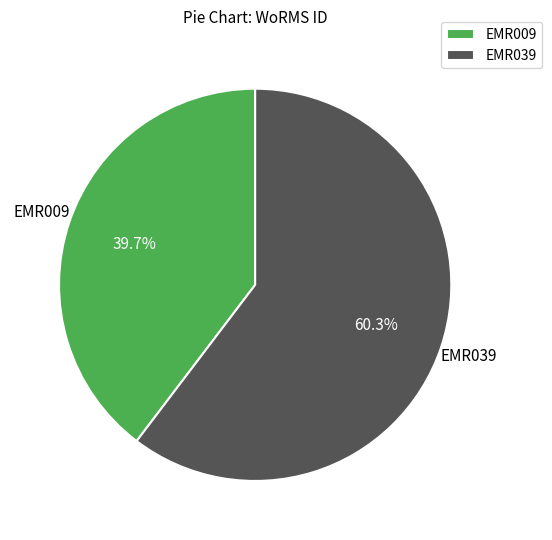

To the nearest percent, what is the combined percentage of EMR009 and EMR039?

100%